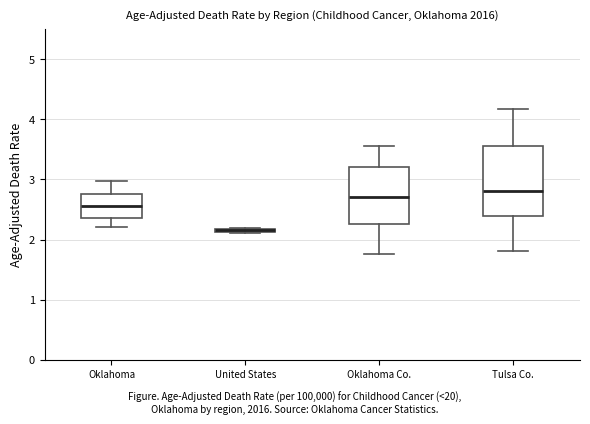

Comparing the boxes themselves (not the whiskers), which one is the tallest?

Tulsa Co.